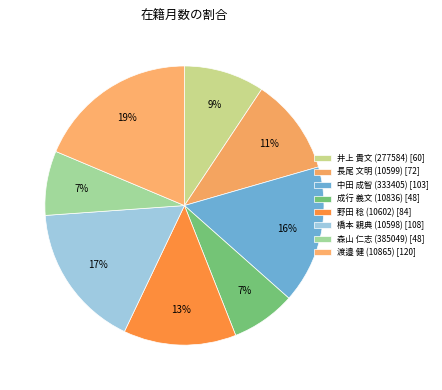

How many slices are in this pie chart?

8